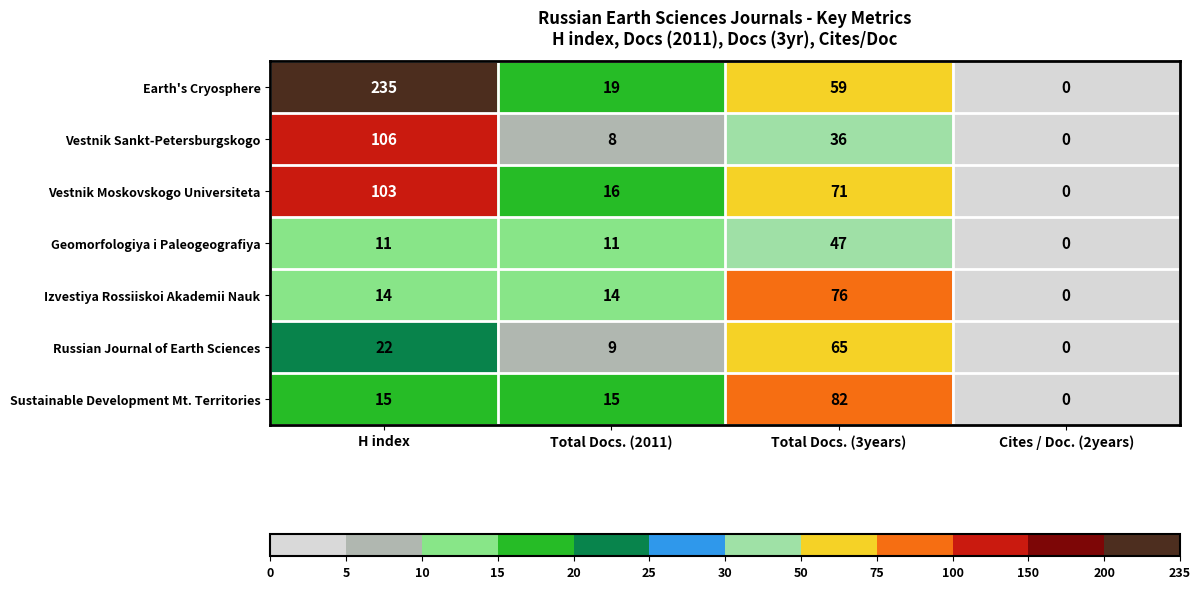

What is the difference between the highest and lowest values at Total Docs. (3years)?

46